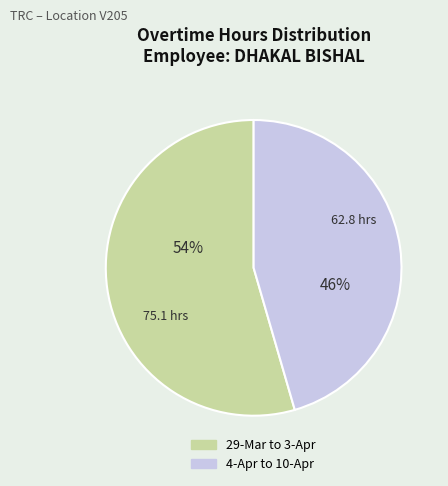

Is there any slice that represents more than half of the pie?

Yes